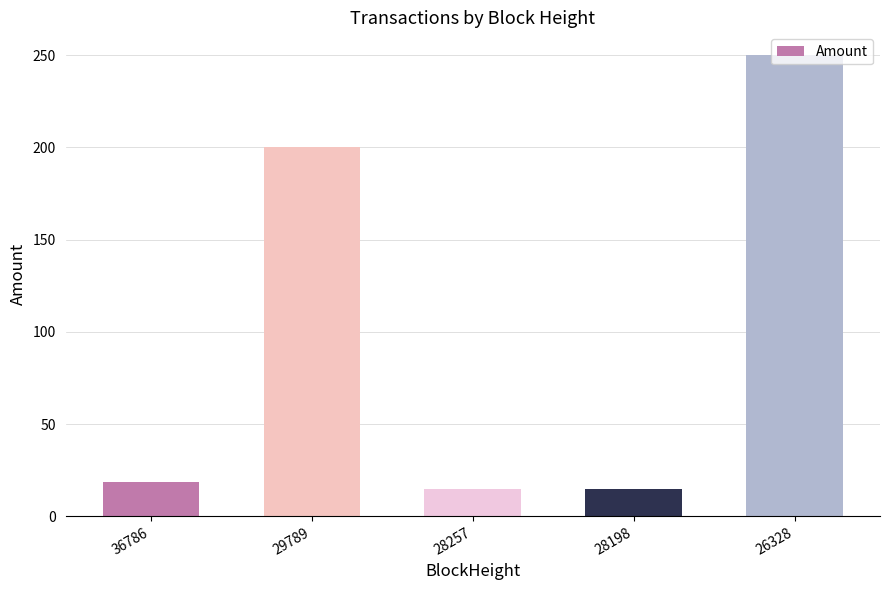

Does the chart contain stacked bars?

No